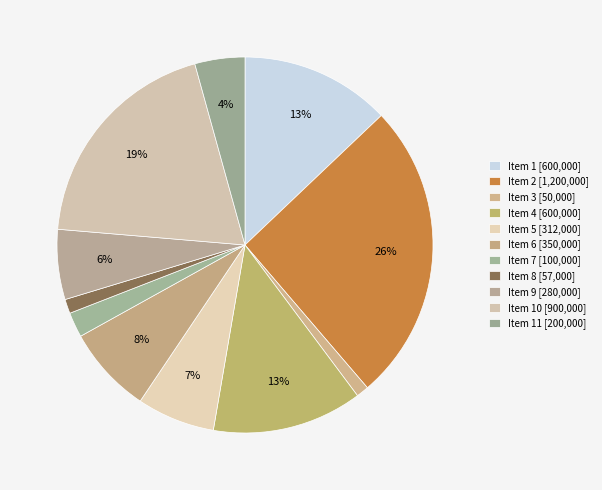

How many segments does this pie chart have?

11